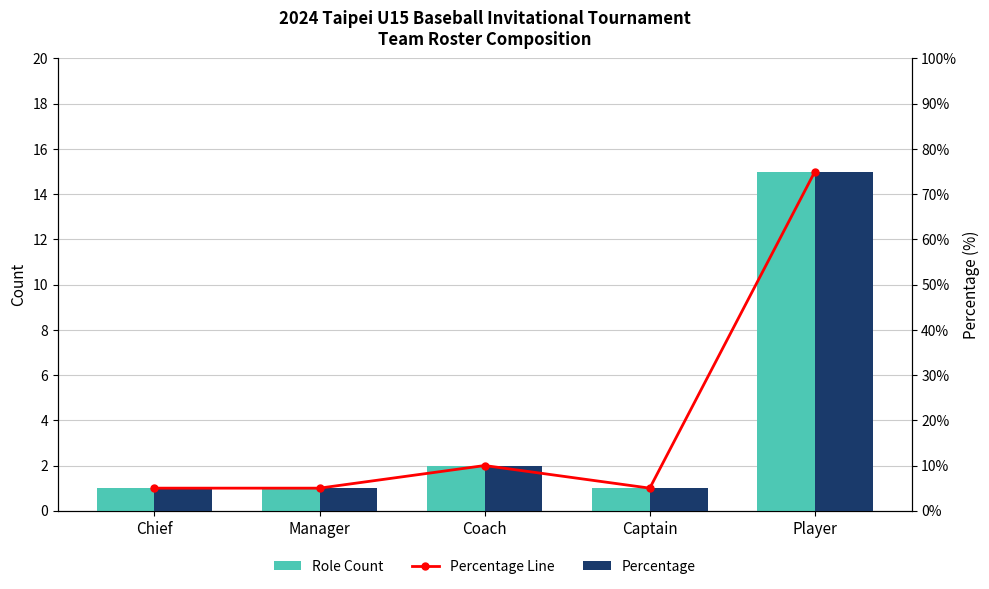

What is the label of the 4th bar from the right?

Manager